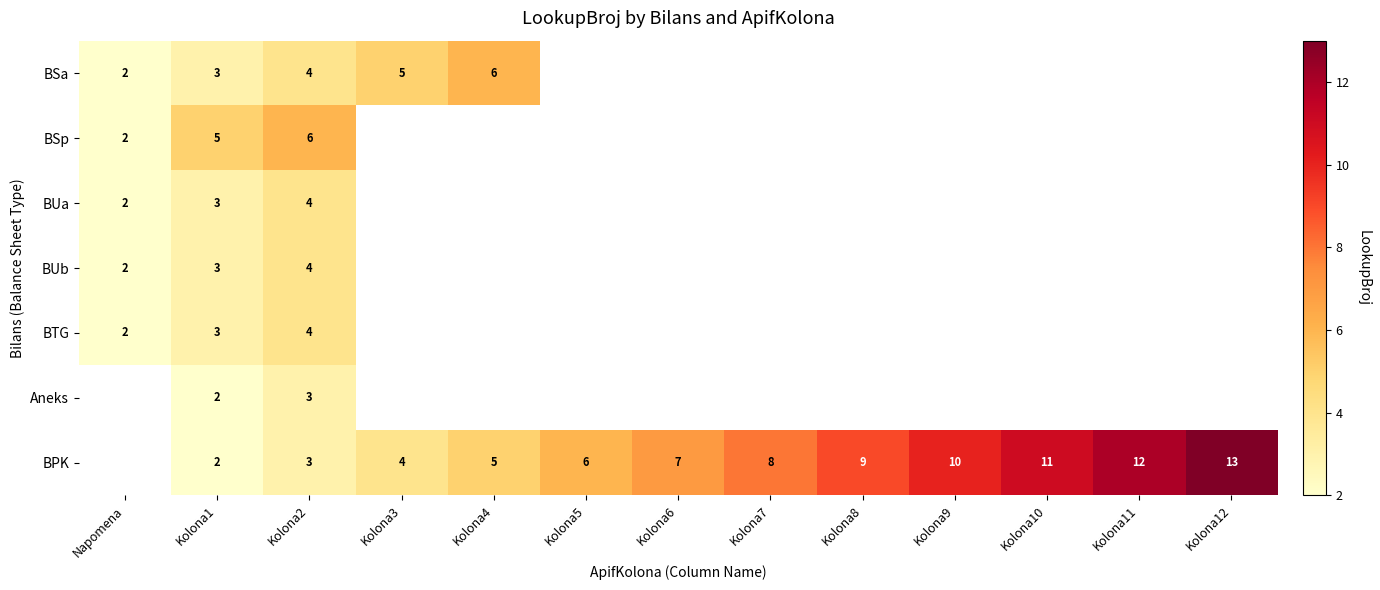

The BTG series shows 2 at Kolona1. True or false?

False